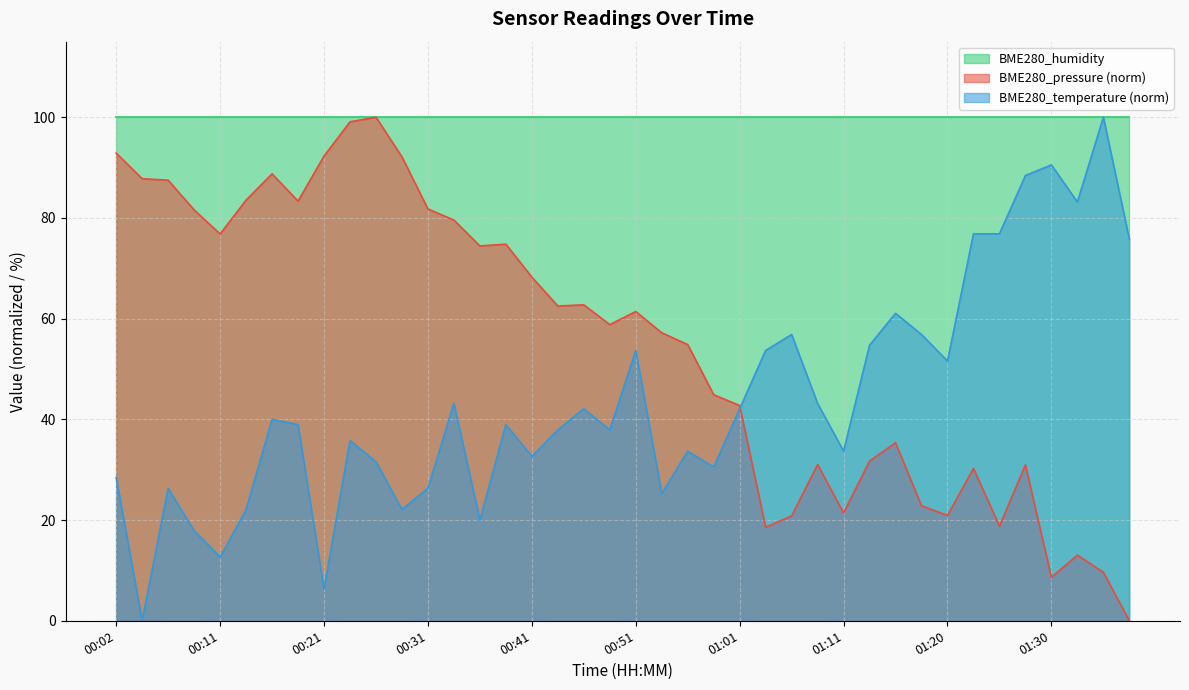

After their last crossing, which series has the higher values: BME280_pressure or BME280_temperature?

BME280_temperature